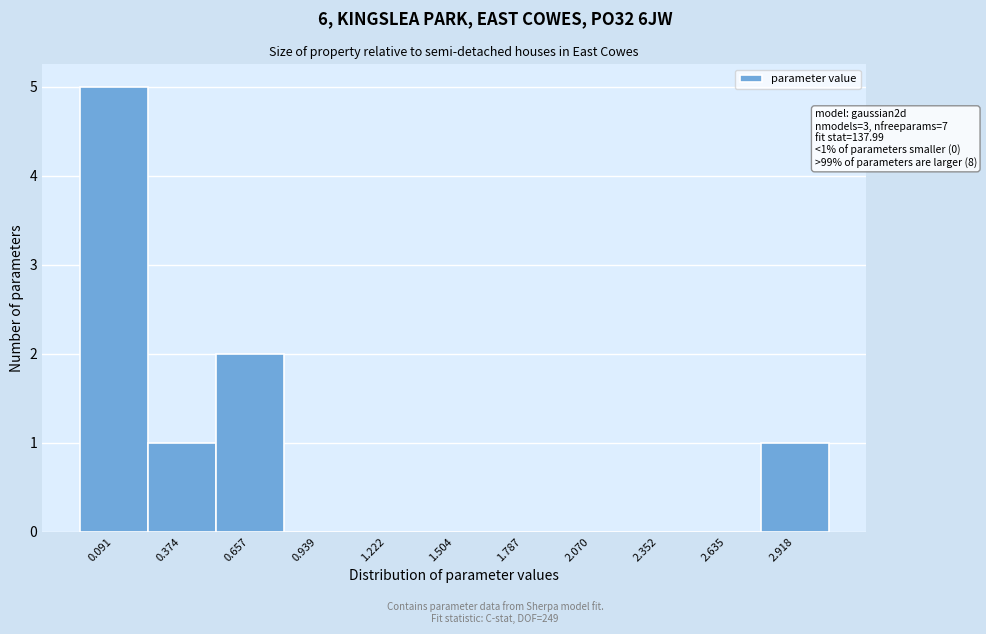

Which range on the x-axis has the tallest bar?

-0.05 to 0.25